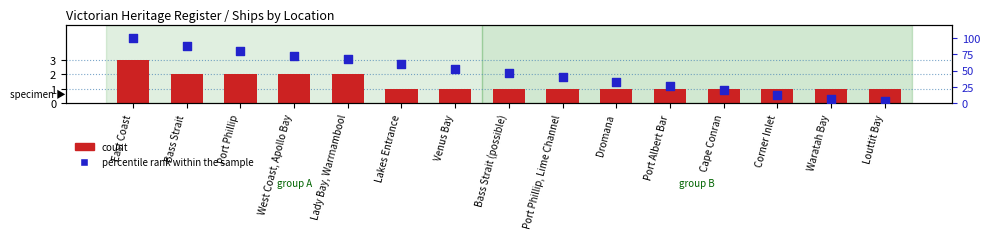

Which series reaches the minimum Y coordinate?

count